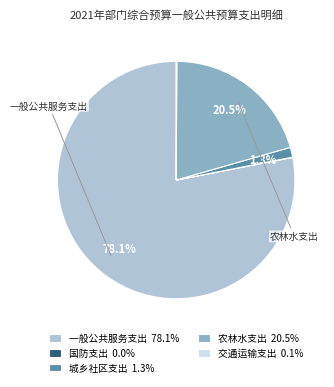

How much of the chart is everything except 农林水支出 20.5%?

79.5%